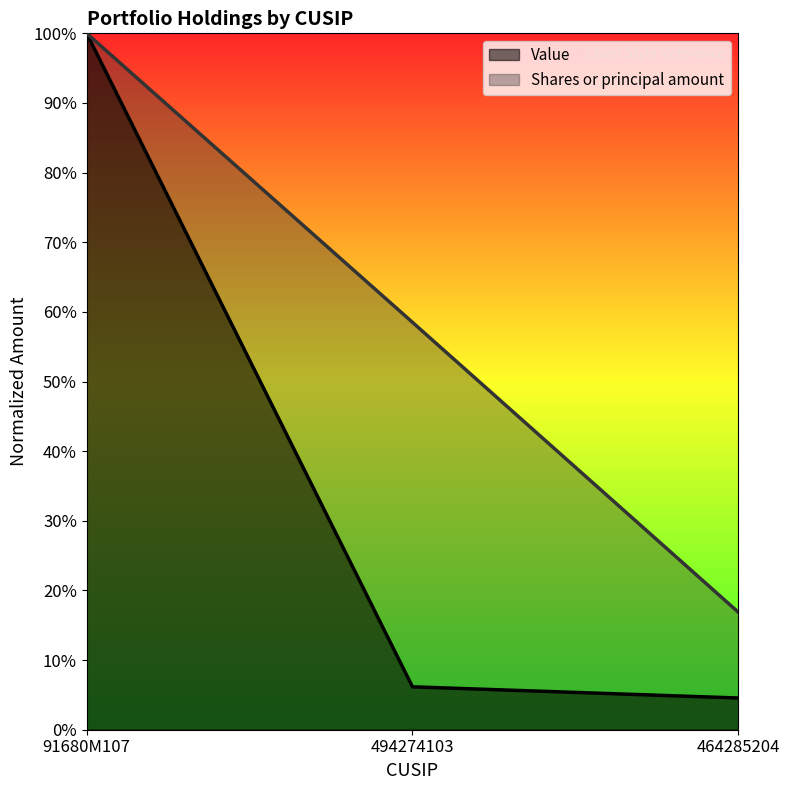

Which series has the largest total across all categories?

Shares or principal amount